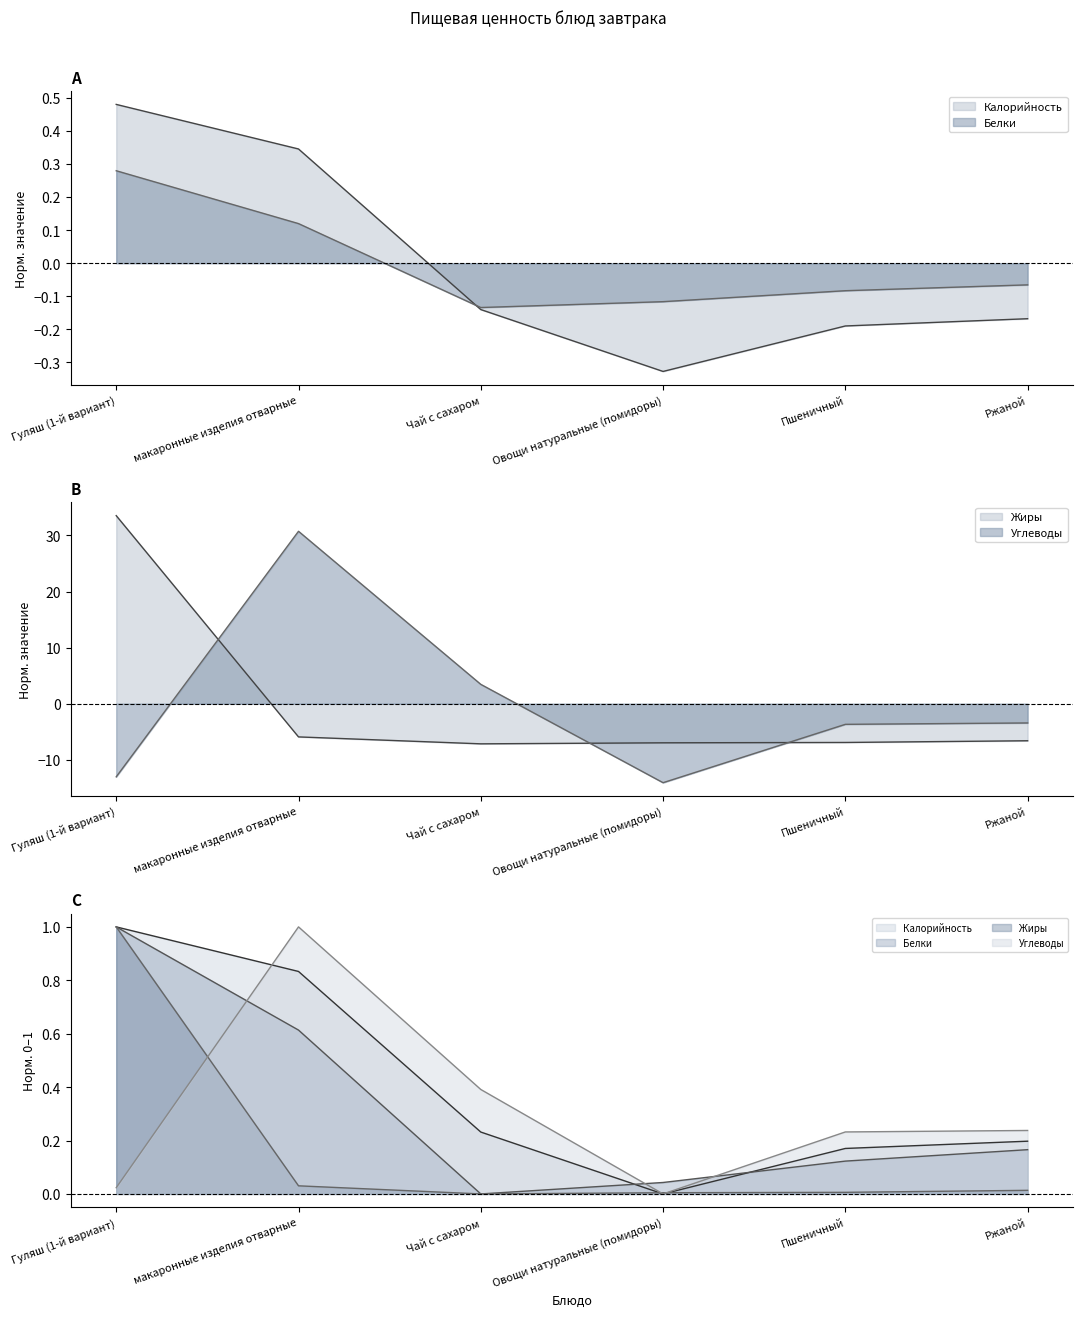

Between Овощи натуральные (помидоры) and Ржаной, which is larger?

Ржаной